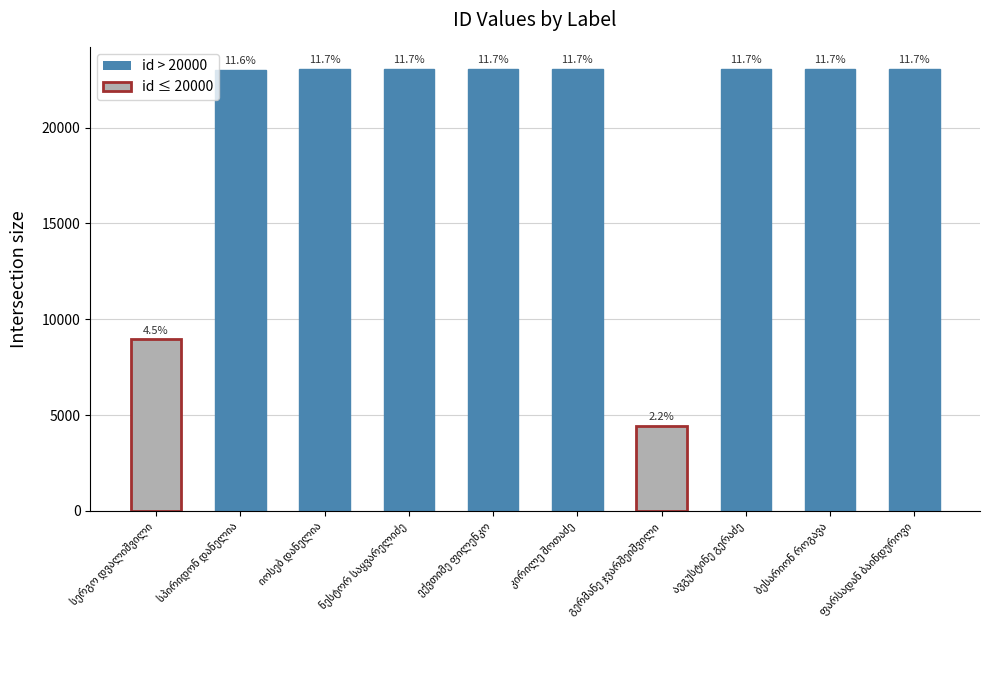

How many bars are there in total?

10